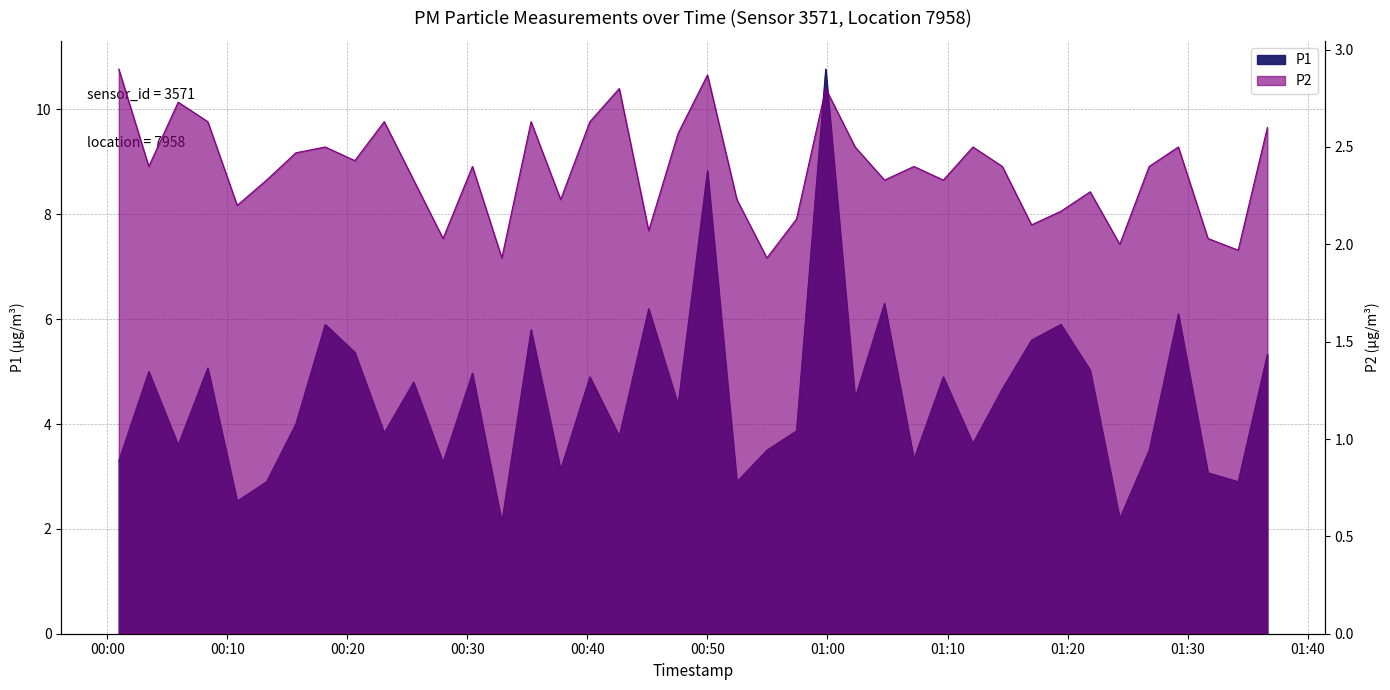

The P1 series shows 5.9 at 2023-04-19T00:18:09. True or false?

True